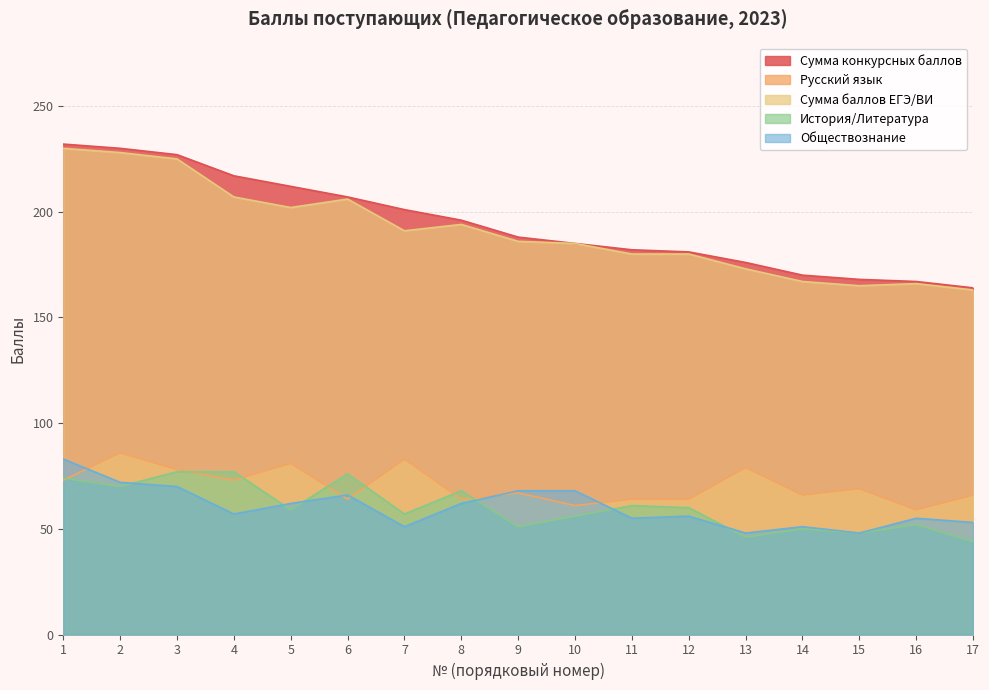

Which series has the largest total across all categories?

Сумма конкурсных баллов